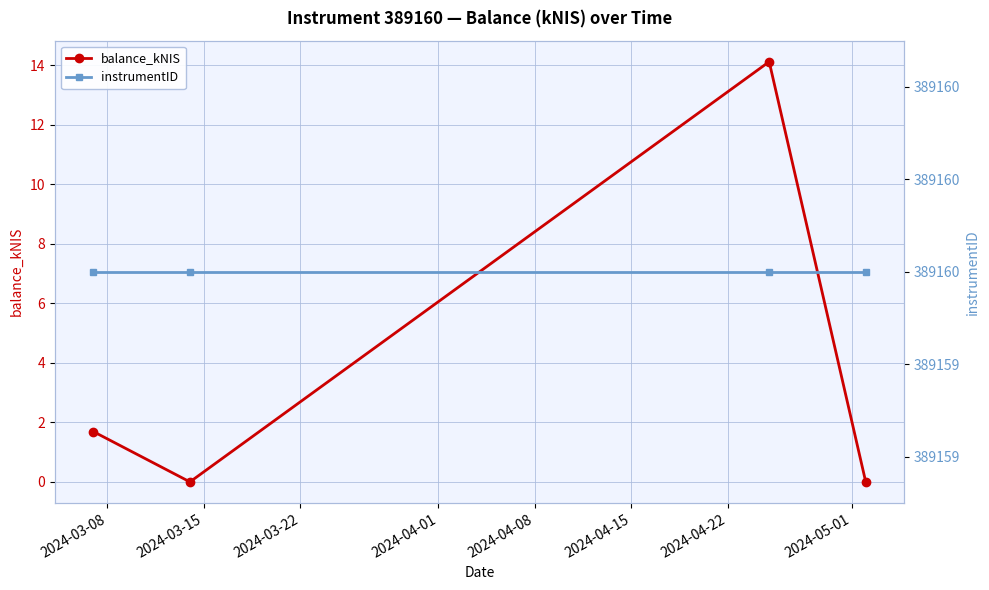

How many lines are shown in the chart?

2